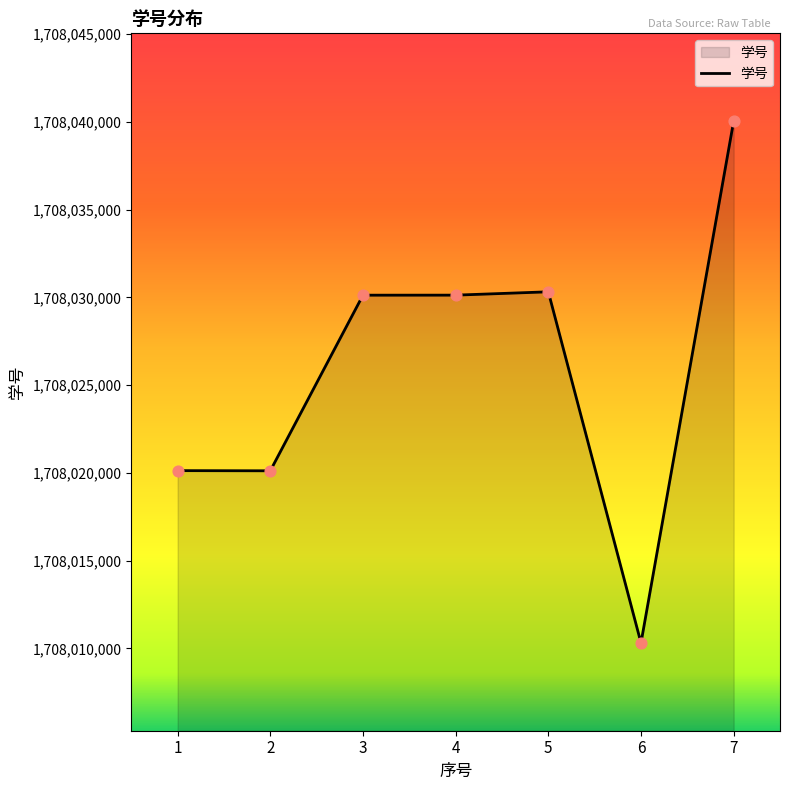

Between 6 and 3, which is larger?

3